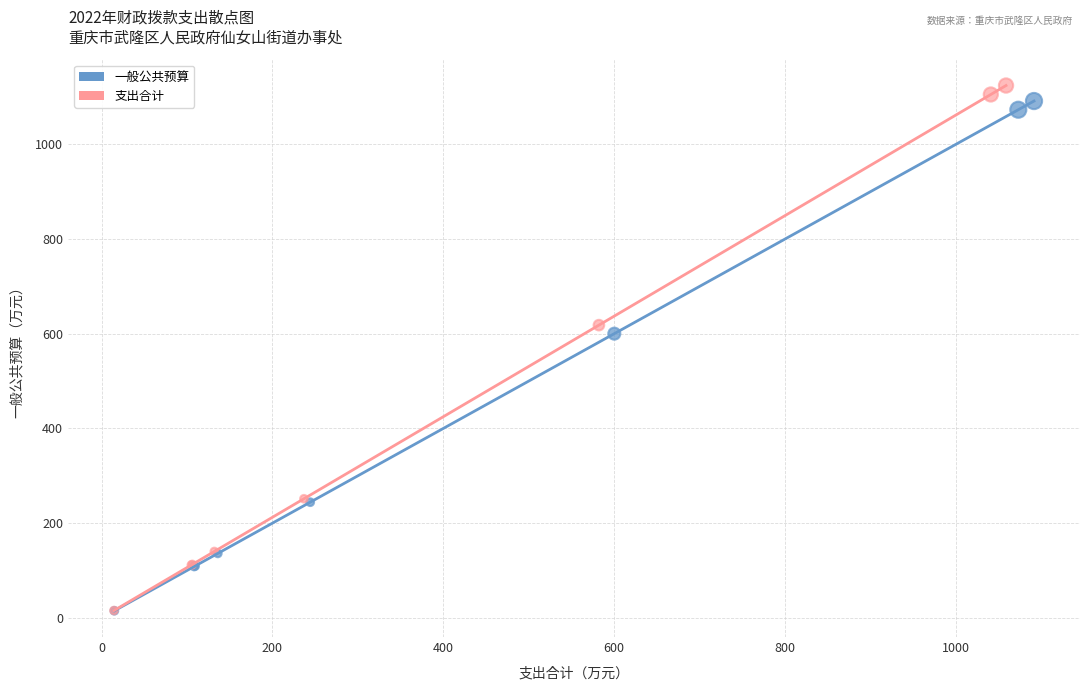

What are all the series names shown in the legend?

一般公共预算, 支出合计